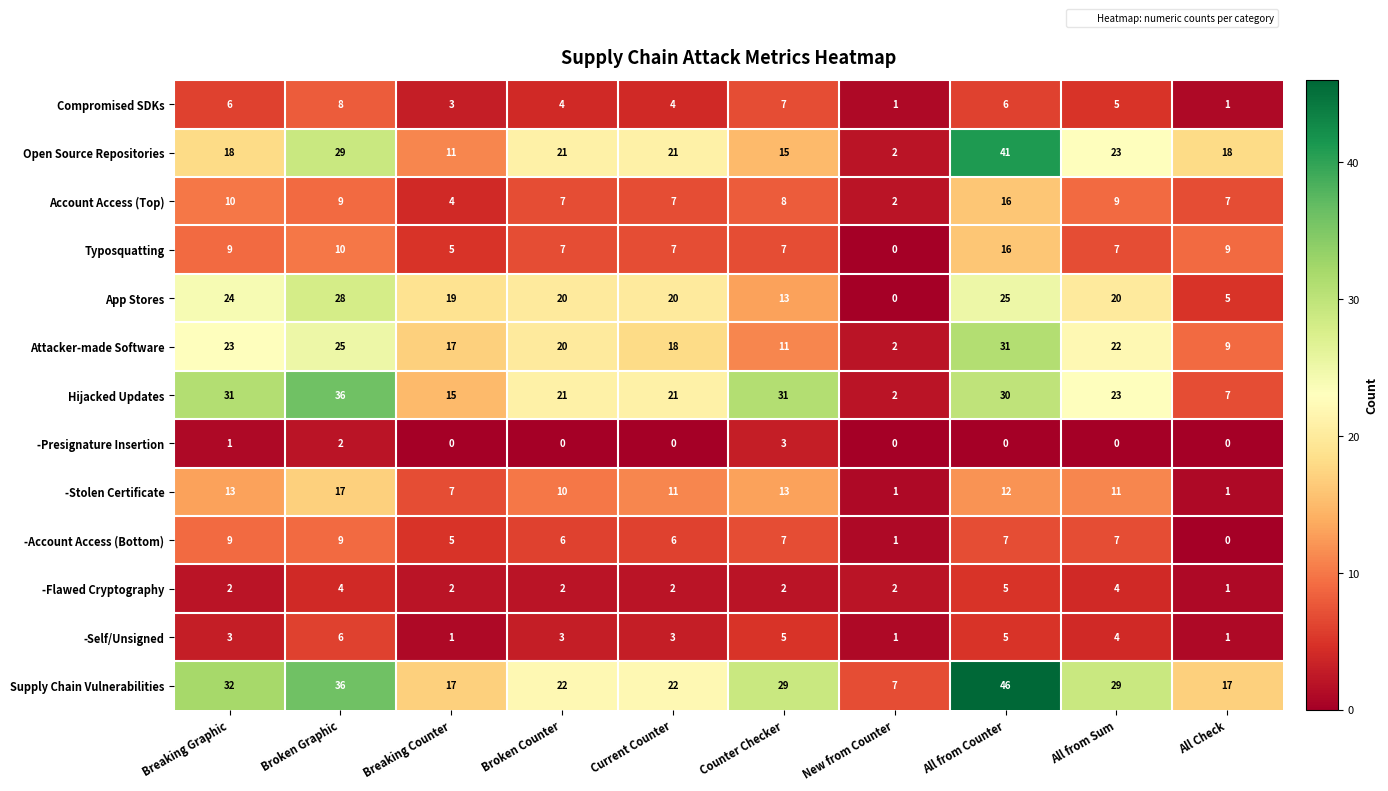

How many series are shown in this chart?

13